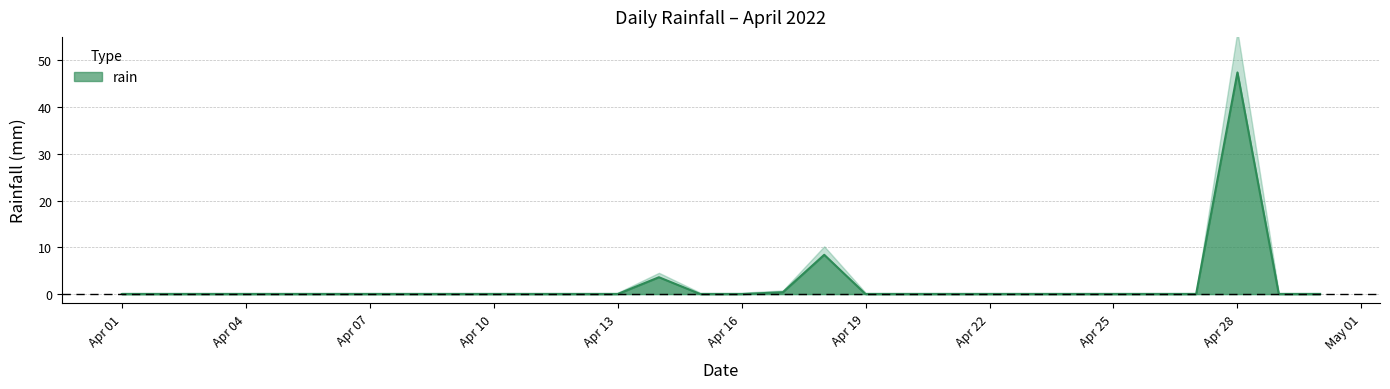

Rank the categories by value from highest to lowest.

2022-04-28, 2022-04-18, 2022-04-14, 2022-04-17, 2022-04-01, 2022-04-02, 2022-04-03, 2022-04-04, 2022-04-05, 2022-04-06, 2022-04-07, 2022-04-08, 2022-04-09, 2022-04-10, 2022-04-11, 2022-04-12, 2022-04-13, 2022-04-15, 2022-04-16, 2022-04-19, 2022-04-20, 2022-04-21, 2022-04-22, 2022-04-23, 2022-04-24, 2022-04-25, 2022-04-26, 2022-04-27, 2022-04-29, 2022-04-30